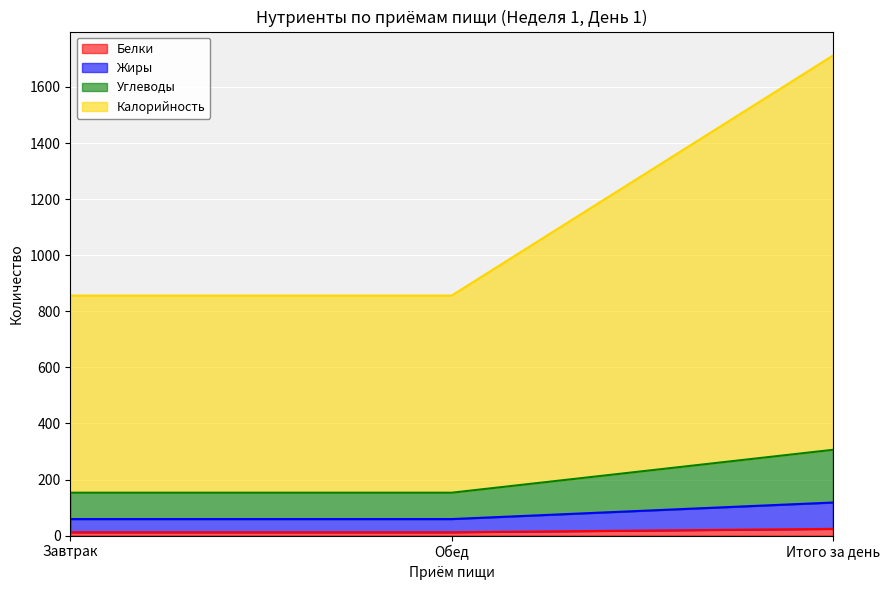

Which series changed the most between Завтрак and Обед?

Белки